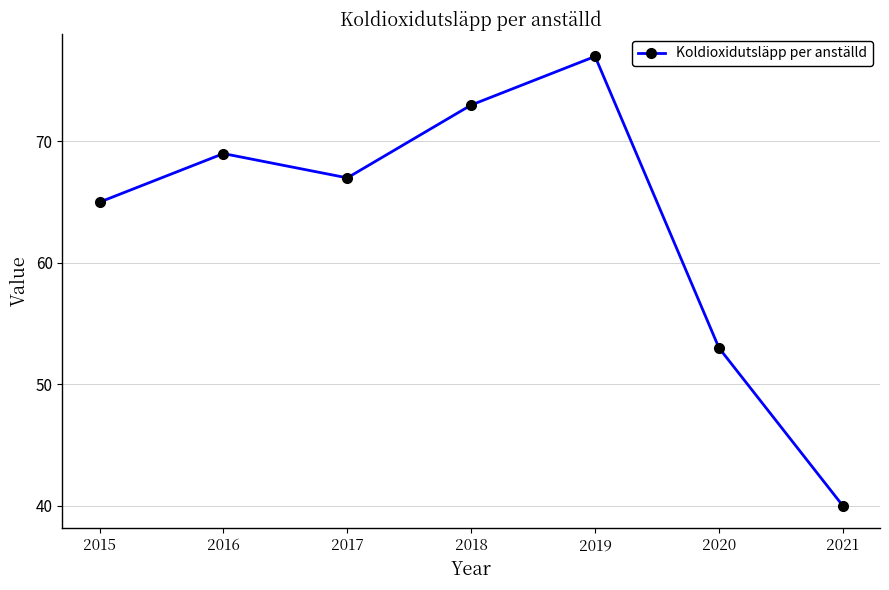

List the labels in order of value, smallest first.

2021, 2020, 2015, 2017, 2016, 2018, 2019